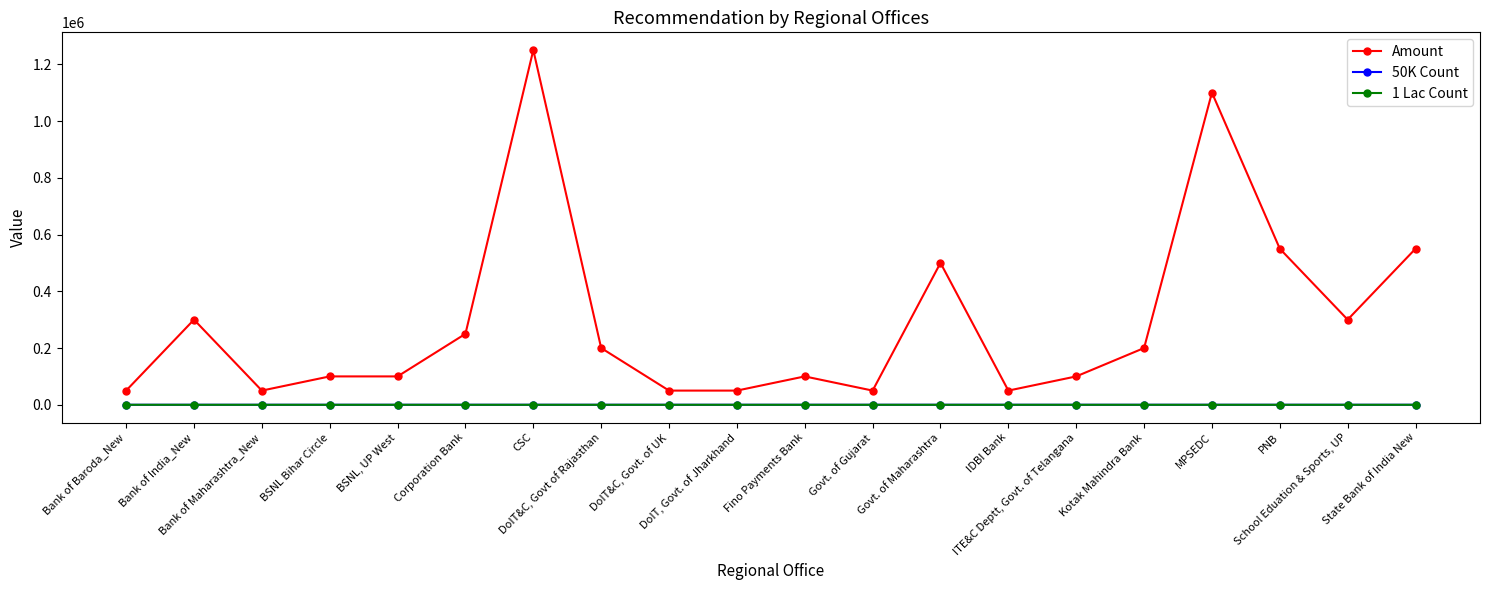

True or false: Amount and 1 Lac Count cross at least once.

False